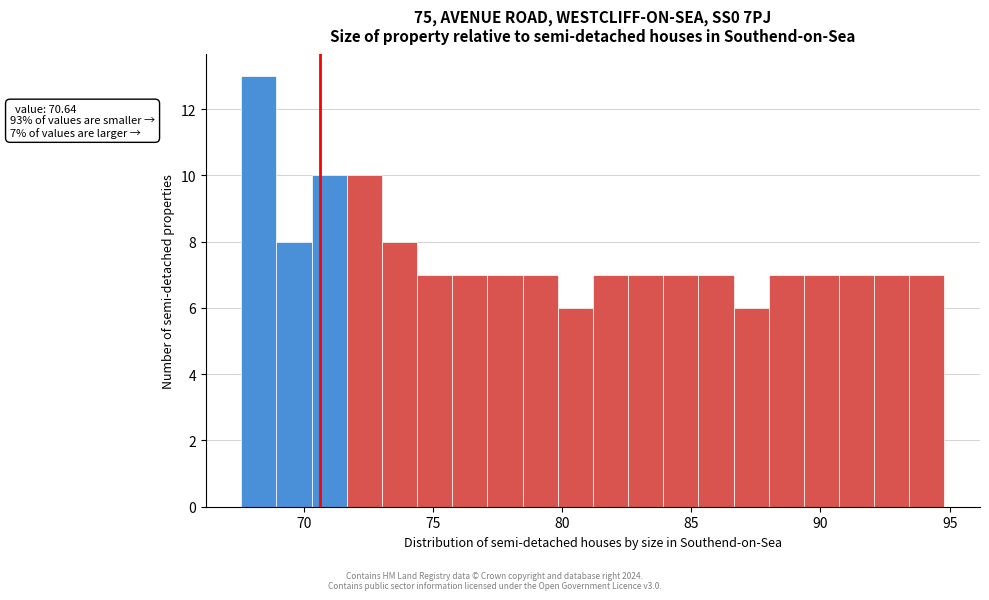

Read against the x-axis, roughly where is the centre of the tallest bar?

68.5